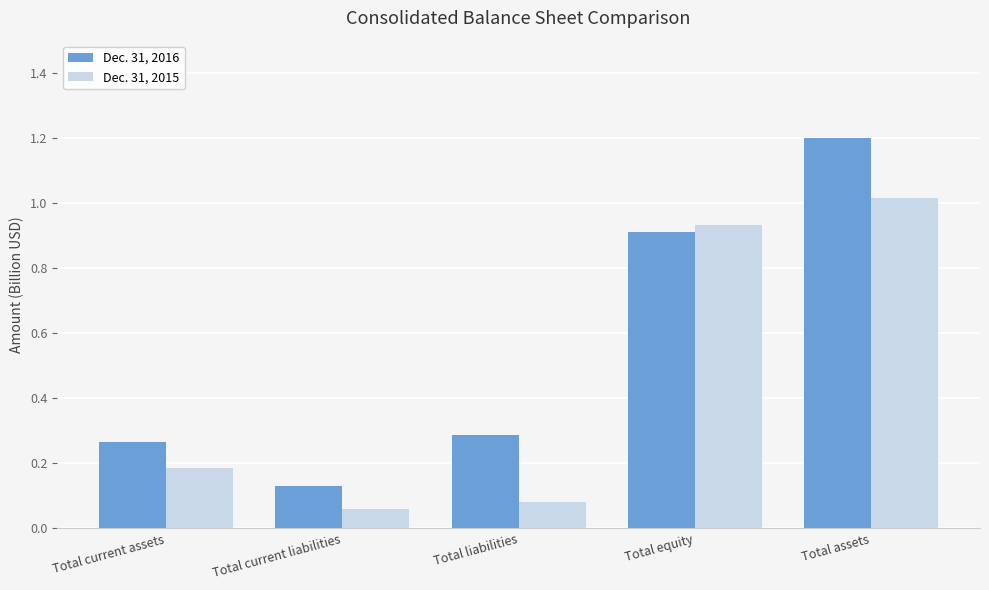

How many distinct data groups are displayed?

2